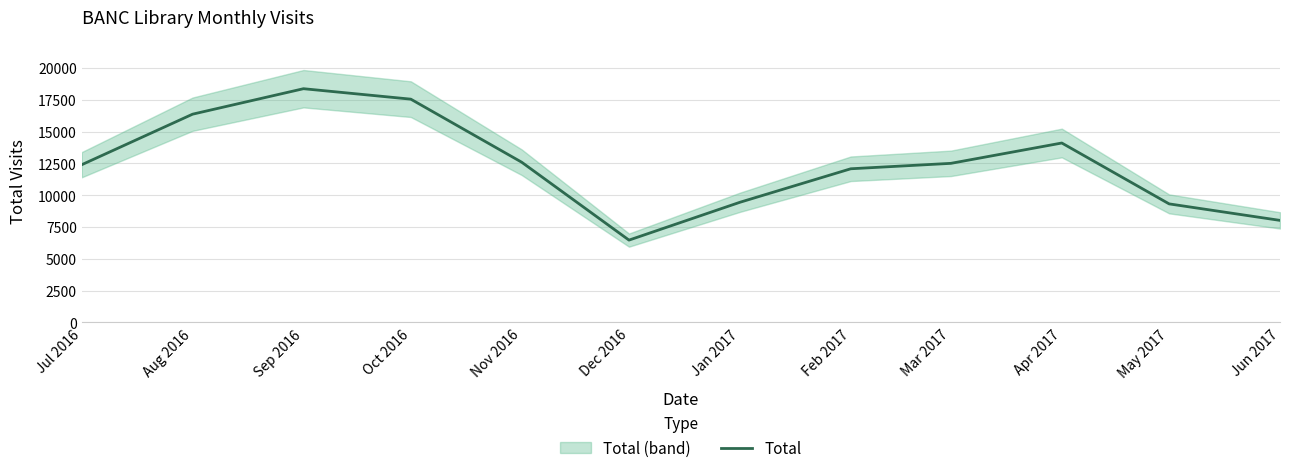

Rank the categories by value from lowest to highest.

Dec 2016, Jun 2017, May 2017, Jan 2017, Feb 2017, Jul 2016, Mar 2017, Nov 2016, Apr 2017, Aug 2016, Oct 2016, Sep 2016